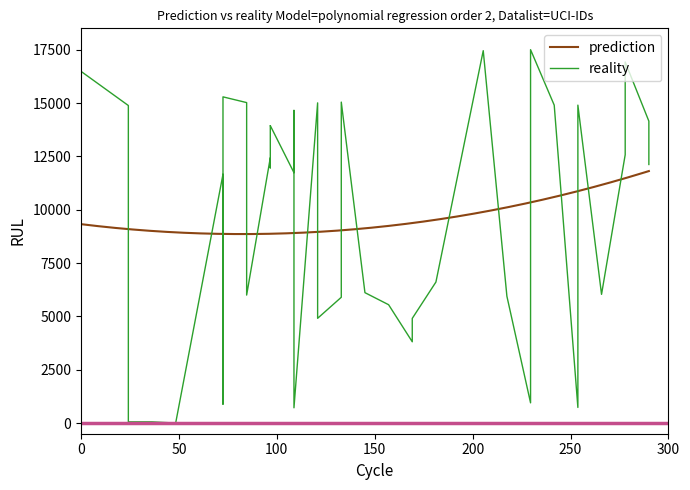

What is the minimum value for prediction?

8857.6